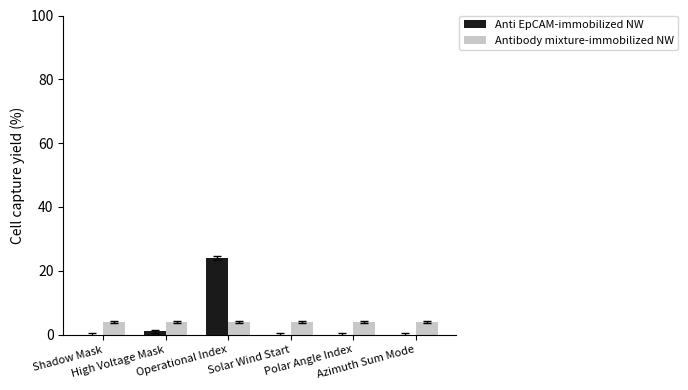

What is the highest value of the Antibody mixture-immobilized NW series?

4